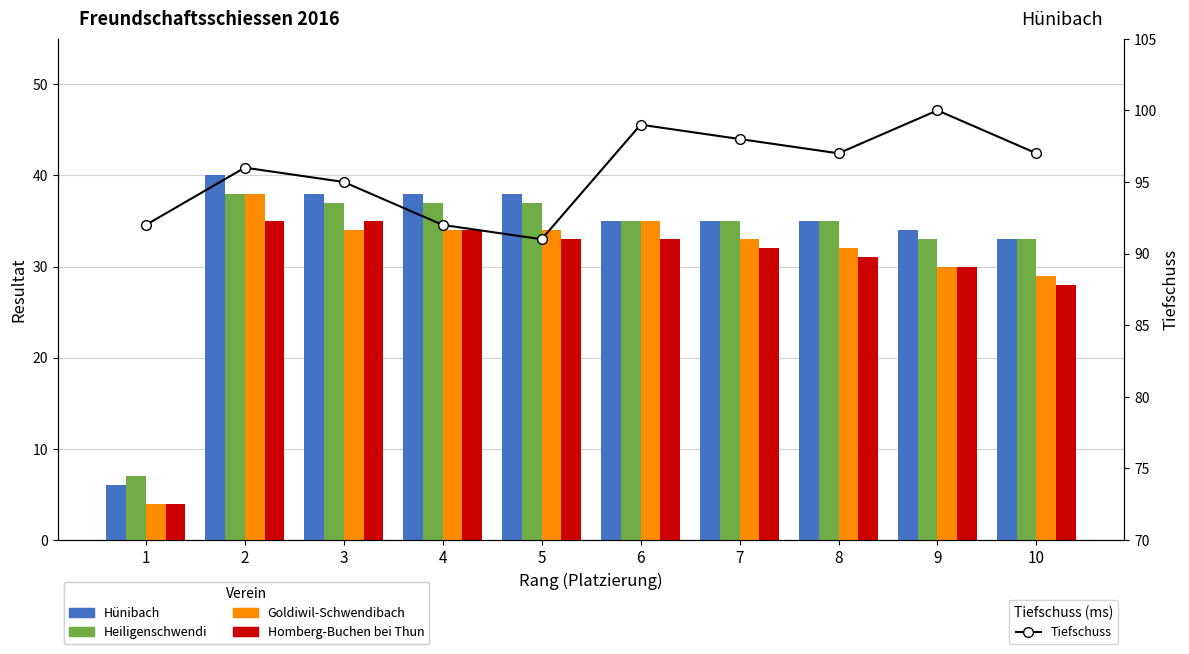

Which series changed the most between 2 and 7?

Hünibach